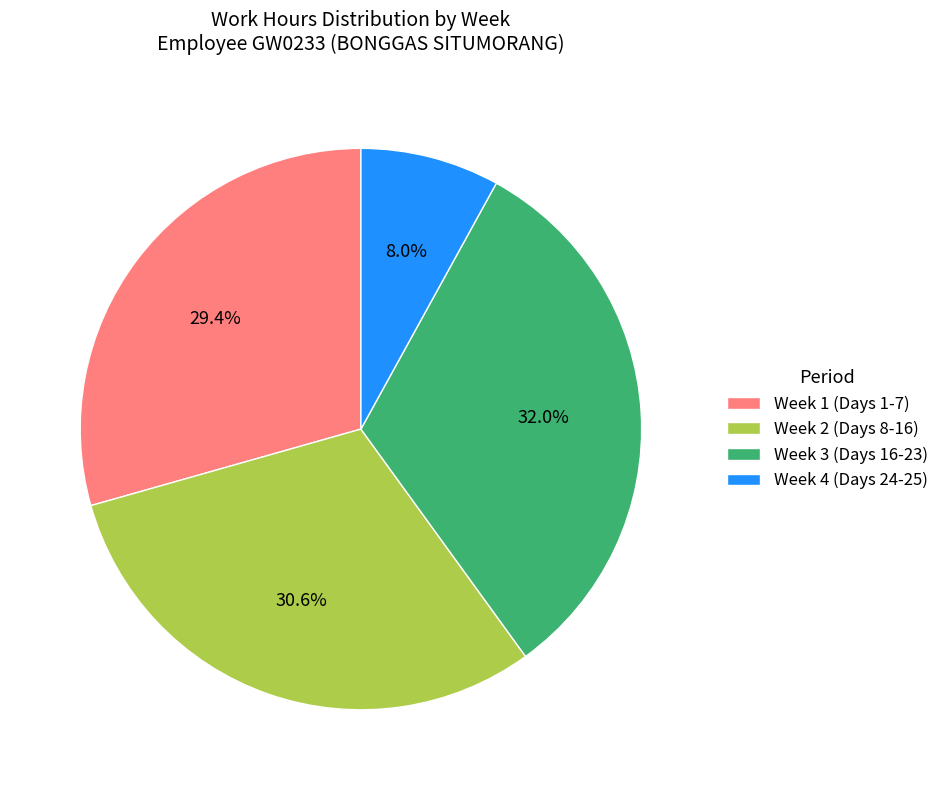

Between Week 2 (Days 8-16) and Week 3 (Days 16-23), which is larger?

Week 3 (Days 16-23)